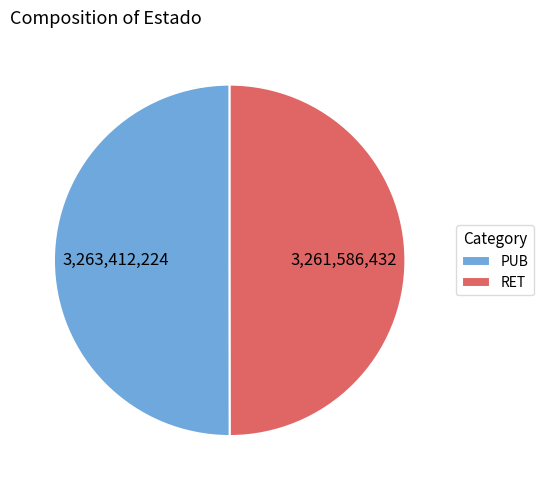

How many slices are in this pie chart?

2